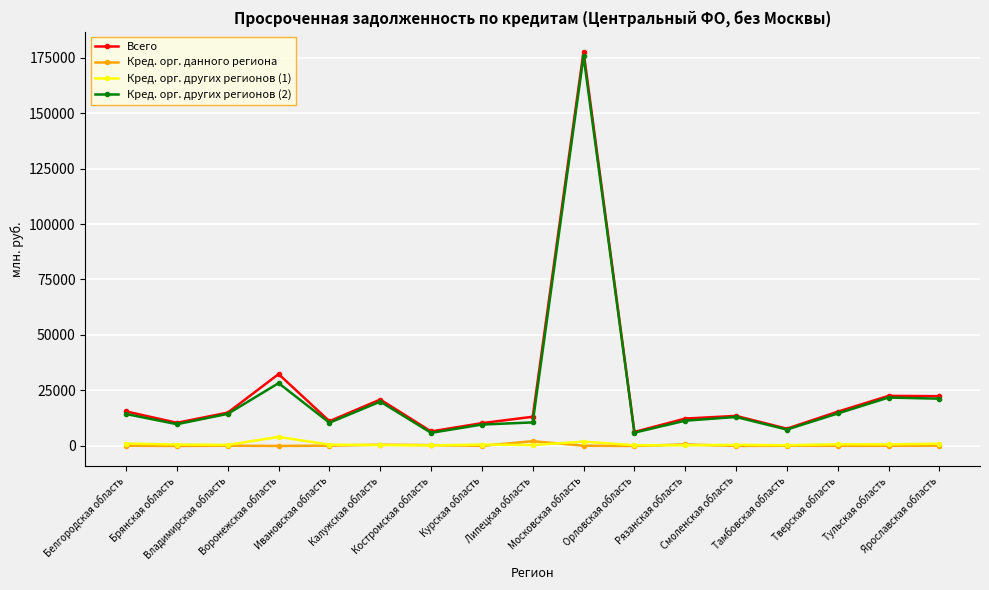

What is the minimum value for Всего?

6302